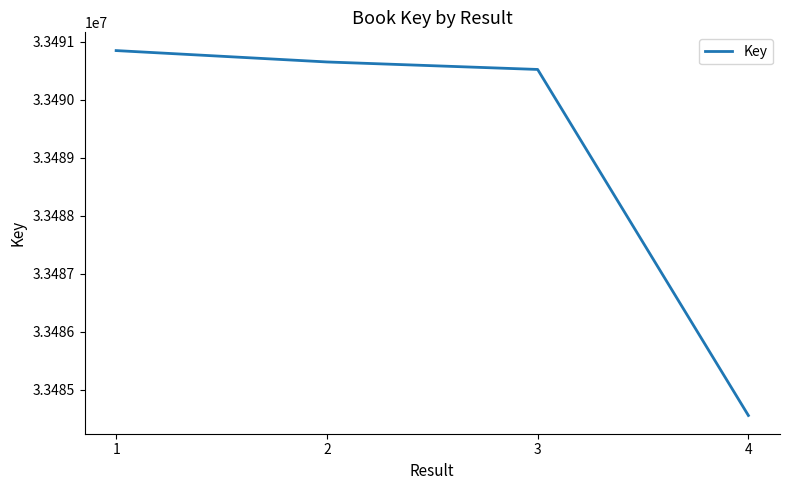

Is it true that the value at 4 is 33484561?

True